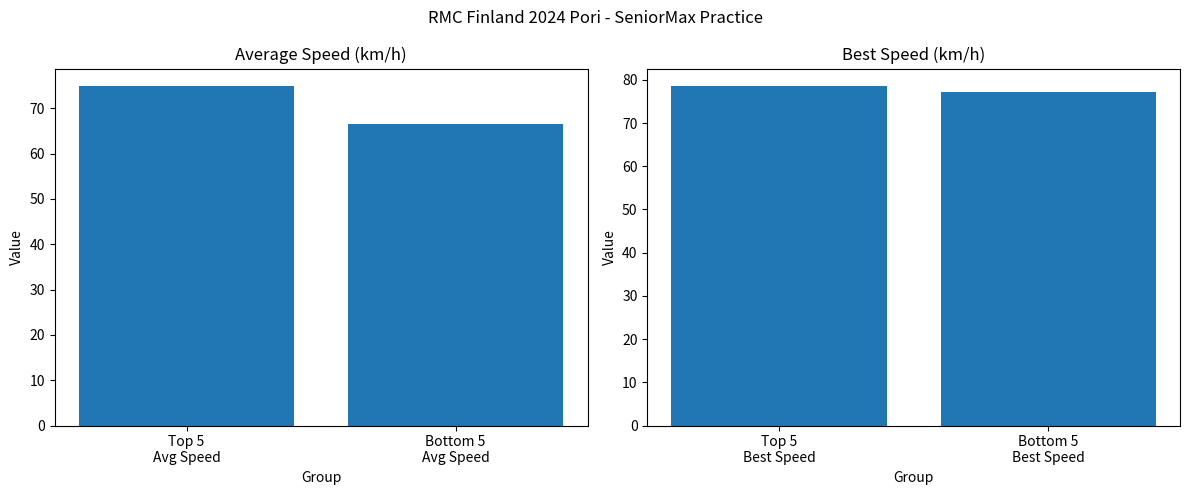

What is the difference between the maximum and minimum values in the Best Speed series?

1.4